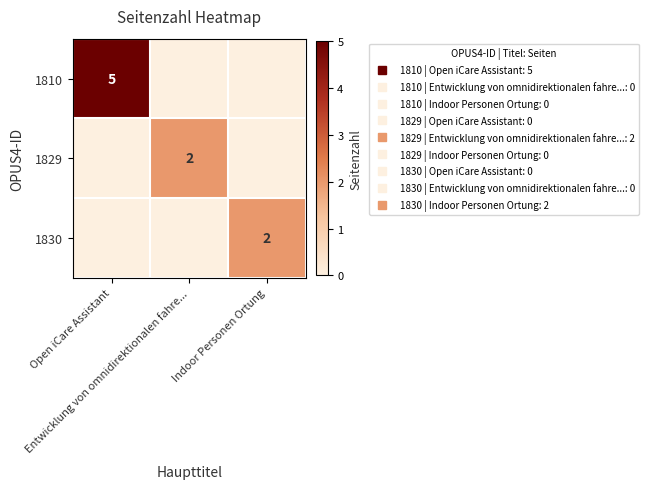

True or false: 1829 has a value of 0 at Indoor Personen Ortung.

True